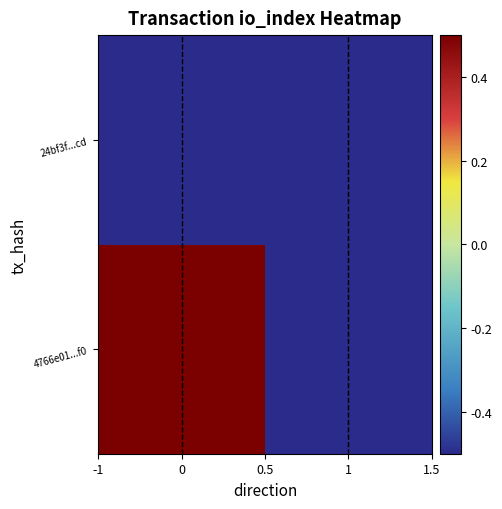

Rank the series by their maximum value, from highest to lowest.

4766e01...f0, 24bf3f...cd